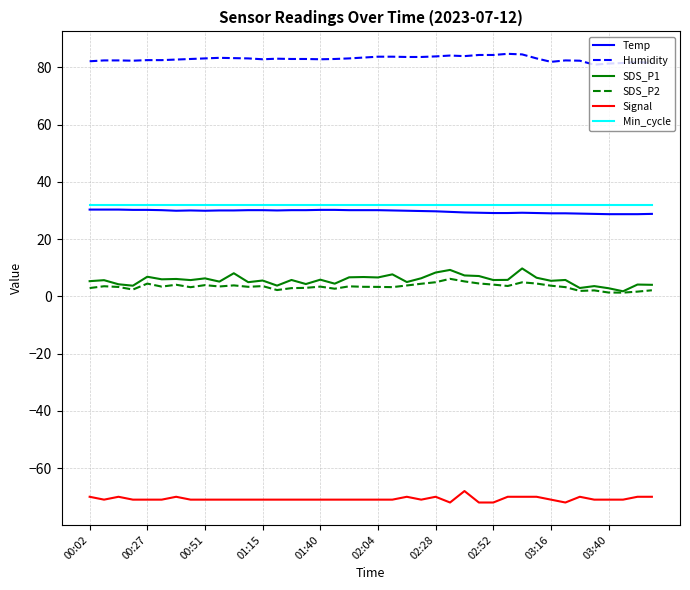

What is the smallest value displayed?

-72.0